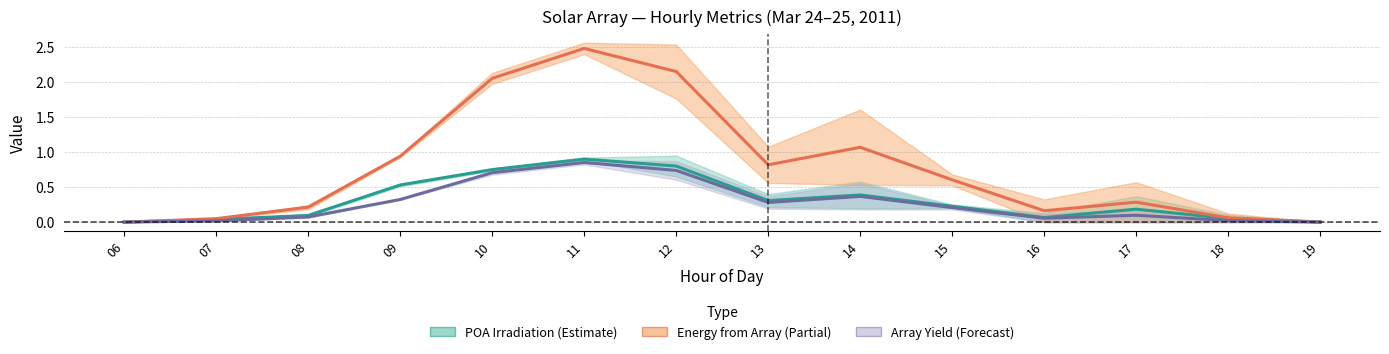

What is the total value across all series at 14?

1.8